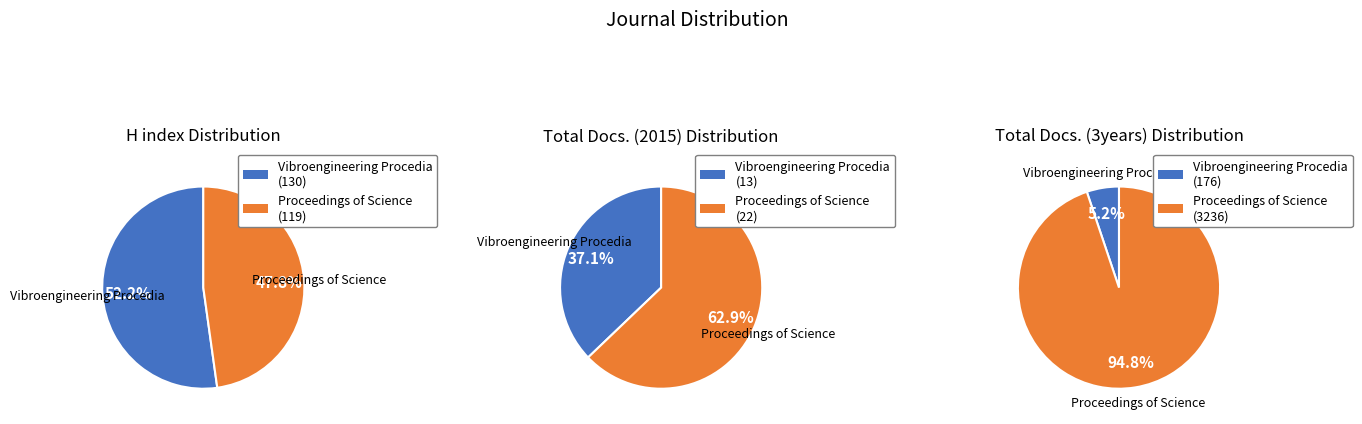

True or false: Vibroengineering Procedia accounts for 41% of the total.

False